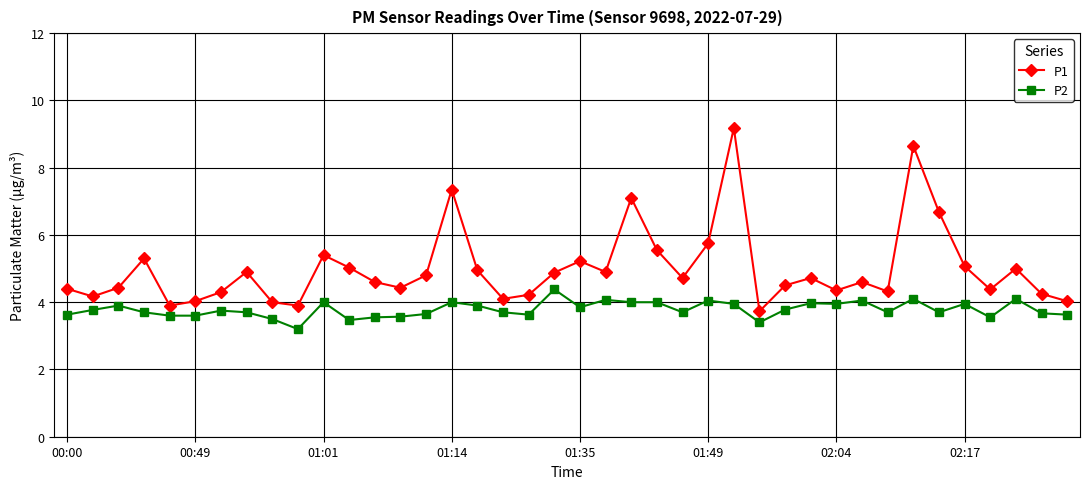

What is the value of the P1 point at the 34th from the left?

8.7